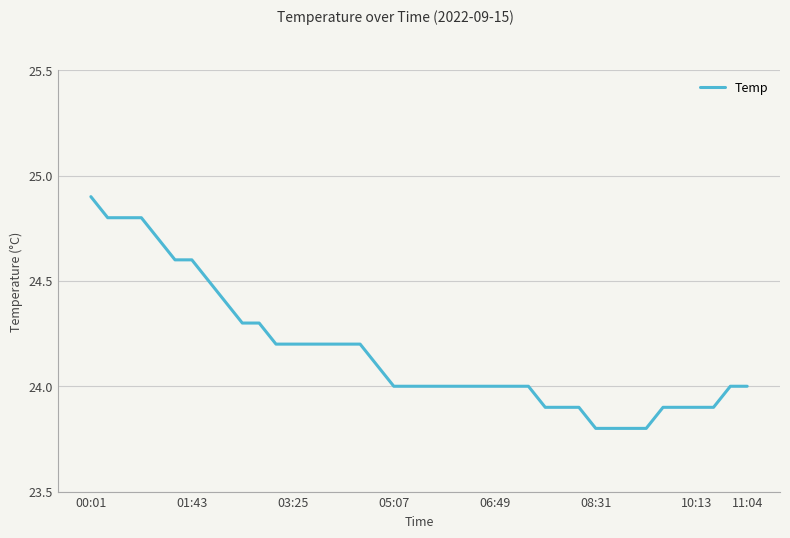

What is the difference between the maximum and minimum values?

1.1